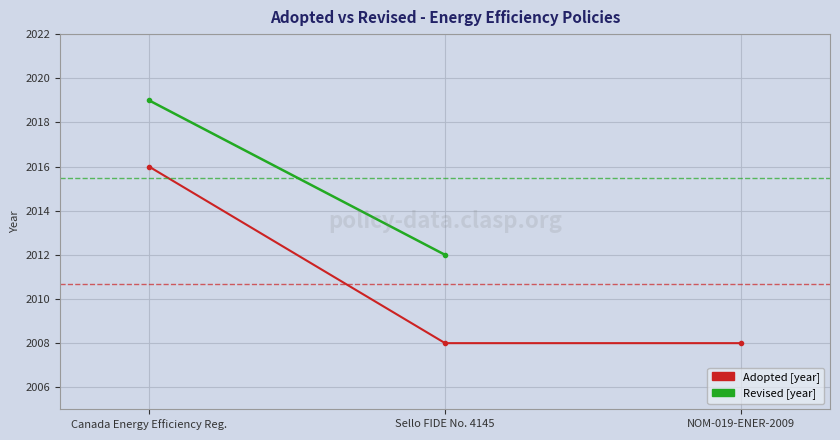

What is the maximum value shown in the chart?

2019.0